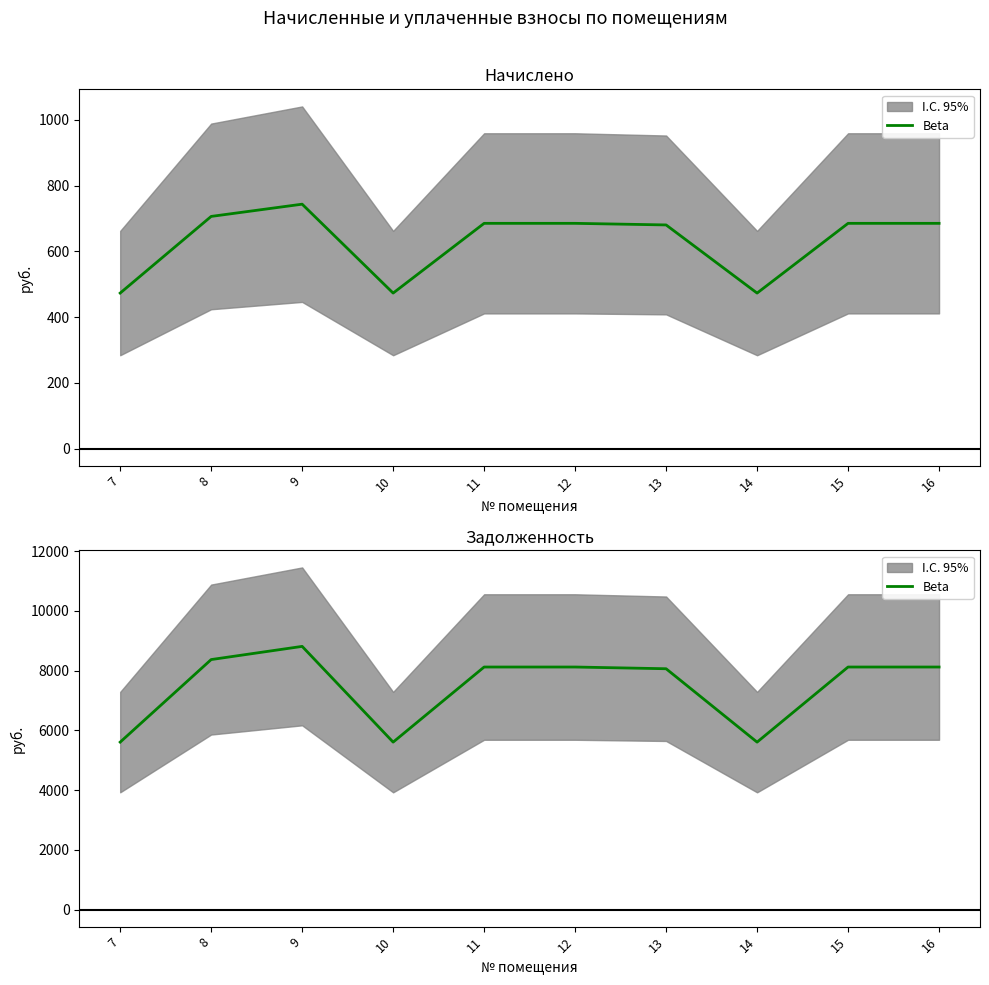

What is the difference between the values at 12 and 10?

2515.2